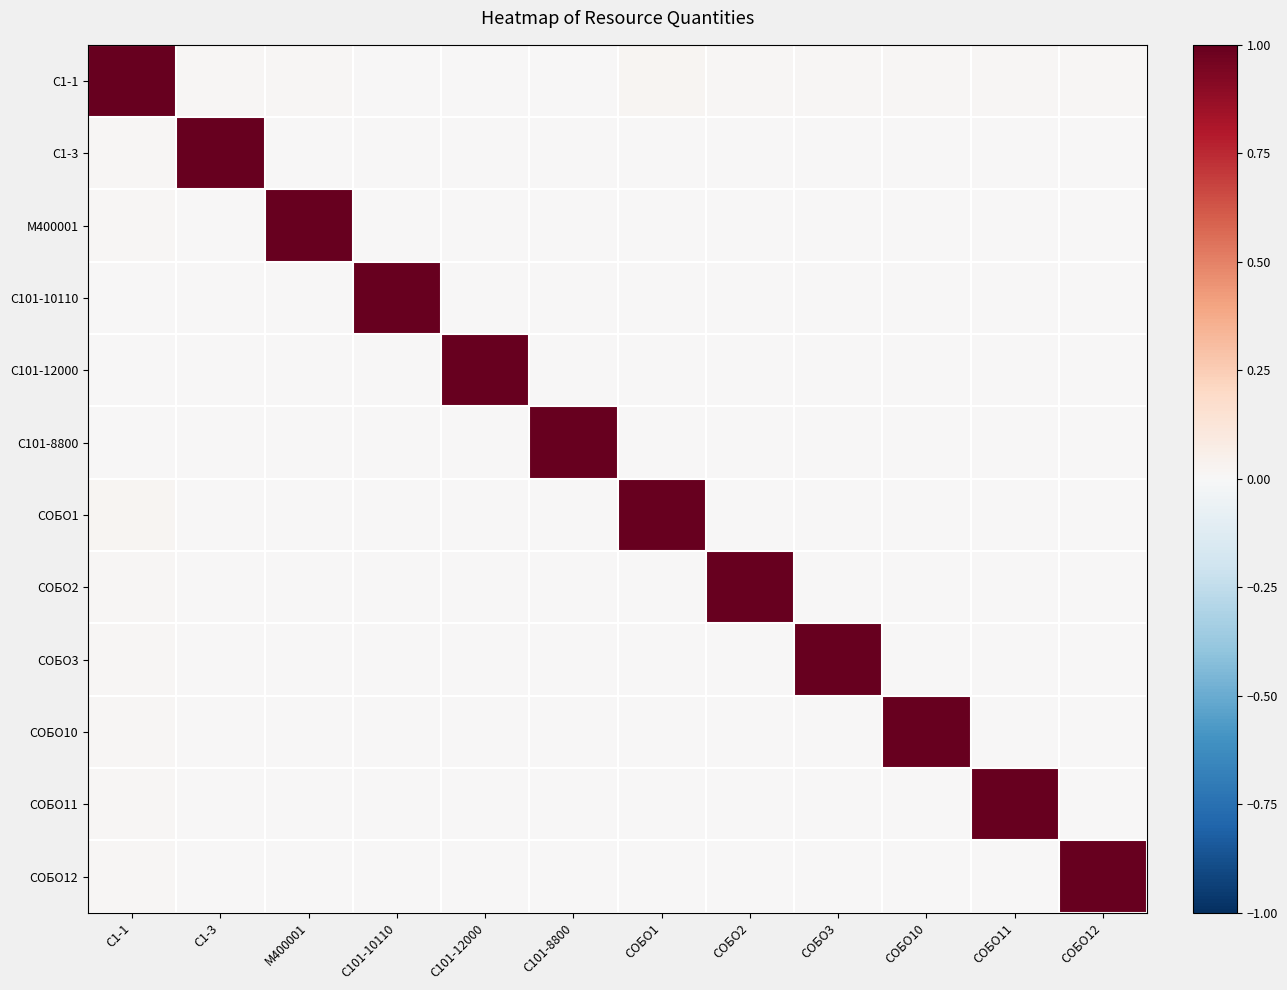

Which category has the lowest value across all series?

С101-12000